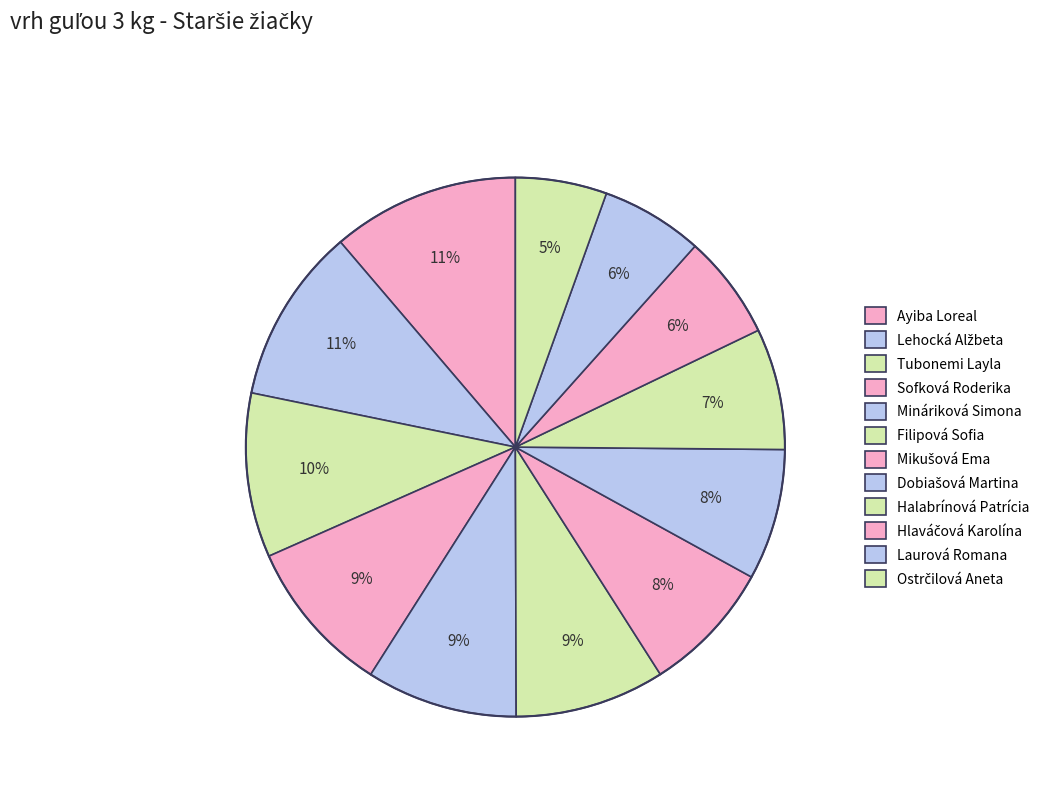

What percentage is the Ostrčilová Aneta slice, to the nearest percent?

5%